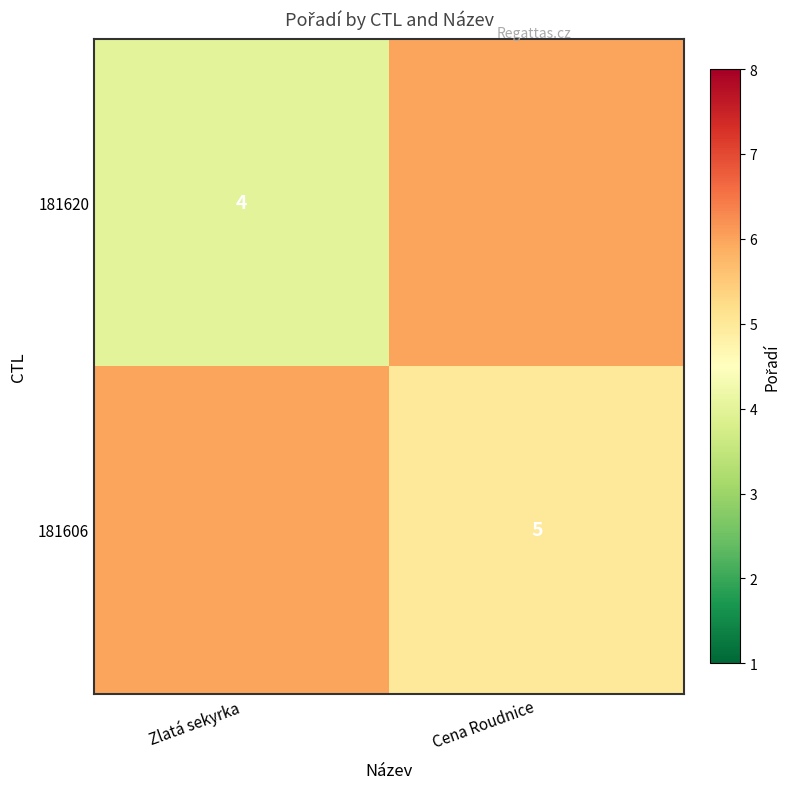

Is the value of 181606 at Cena Roudnice greater than the value of 181620 at Zlatá sekyrka?

Yes